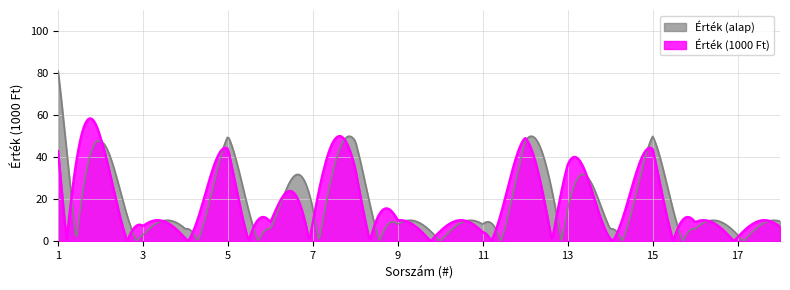

What is the maximum value shown in the chart?

80.9